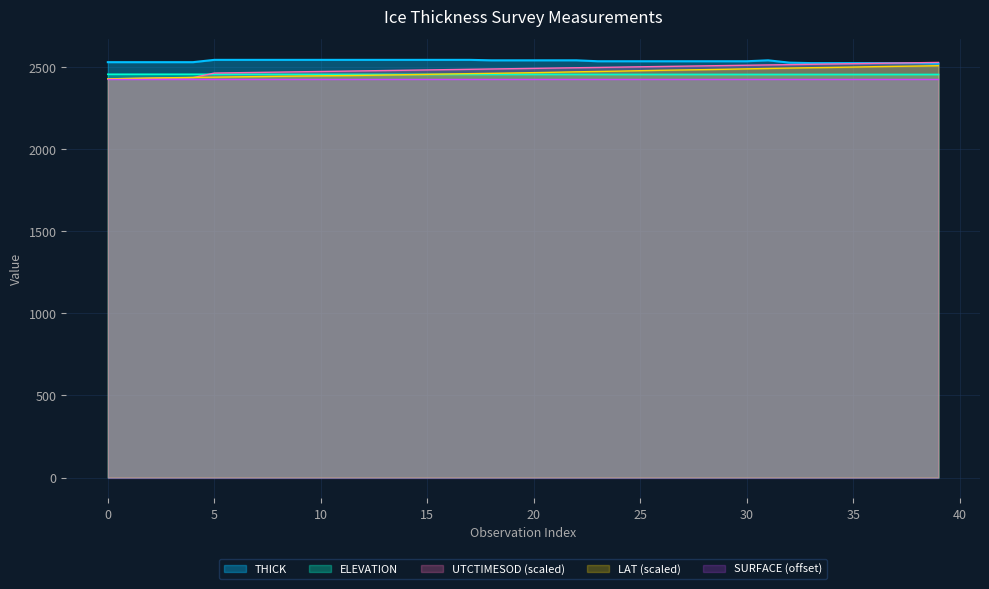

What is the difference between the maximum and minimum values in the THICK series?

22.5